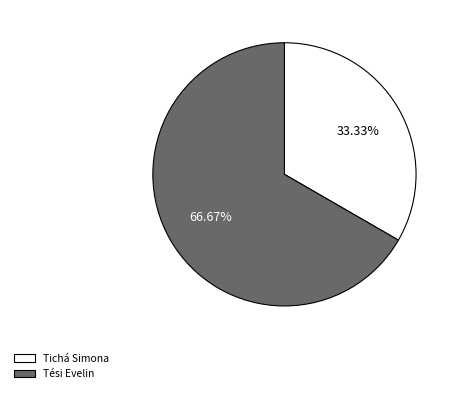

What is the largest slice in the pie chart?

Tési Evelin